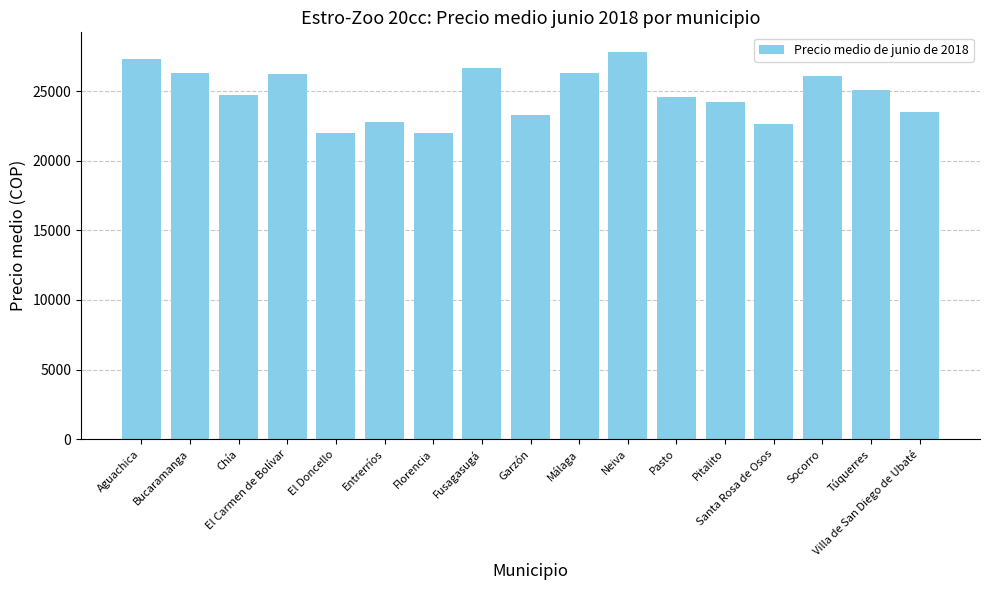

What position from the left is Bucaramanga?

2